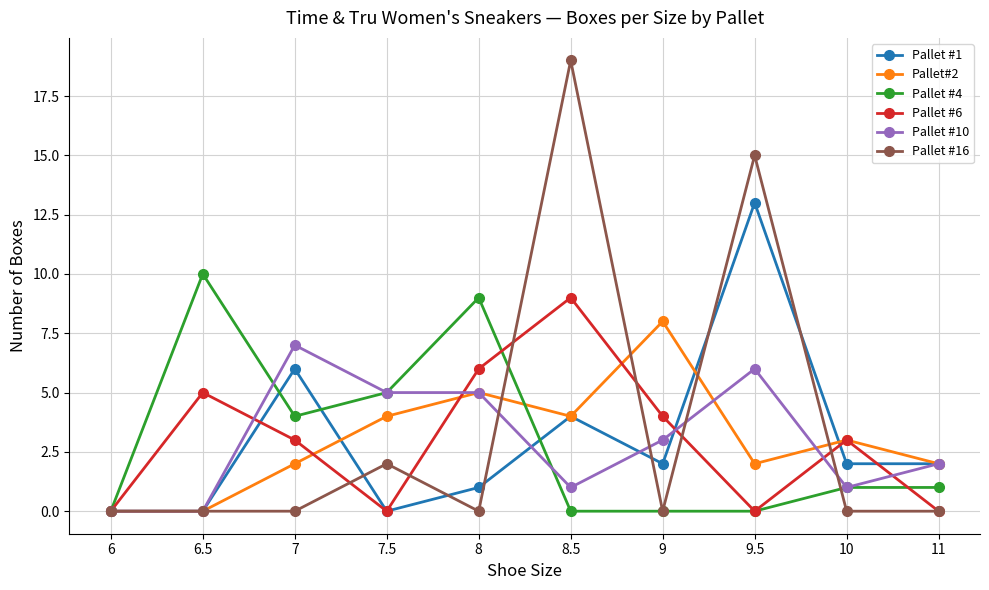

What is the label of the 7th point from the left?

9